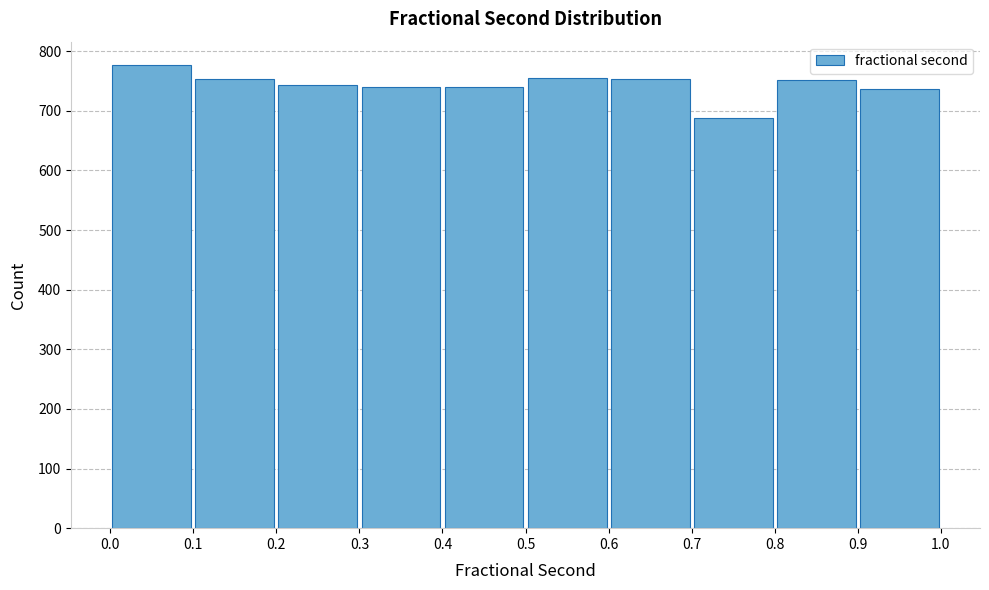

Over which range of the x-axis is the bar tallest?

0.0 to 0.1